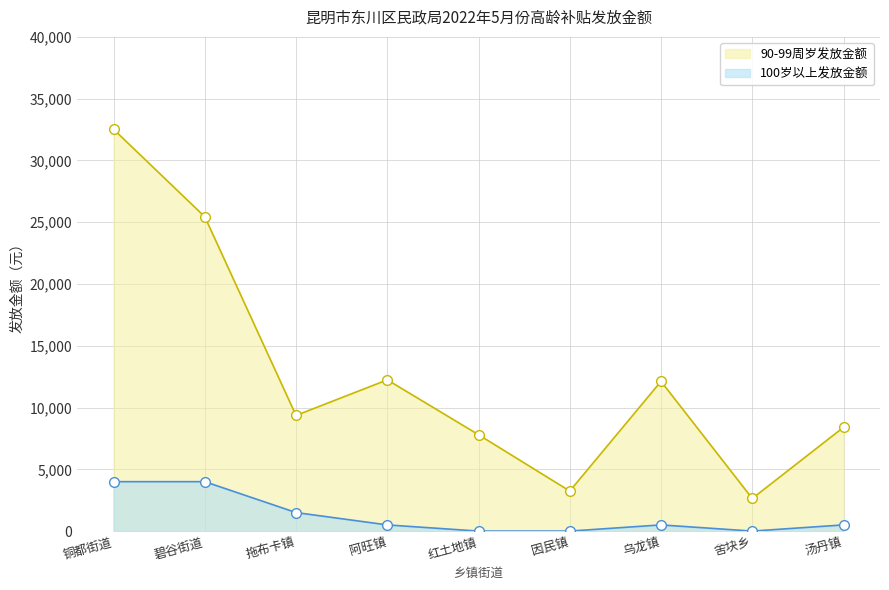

What is the value of the 100岁以上发放金额 point at the 1st from the left?

4000